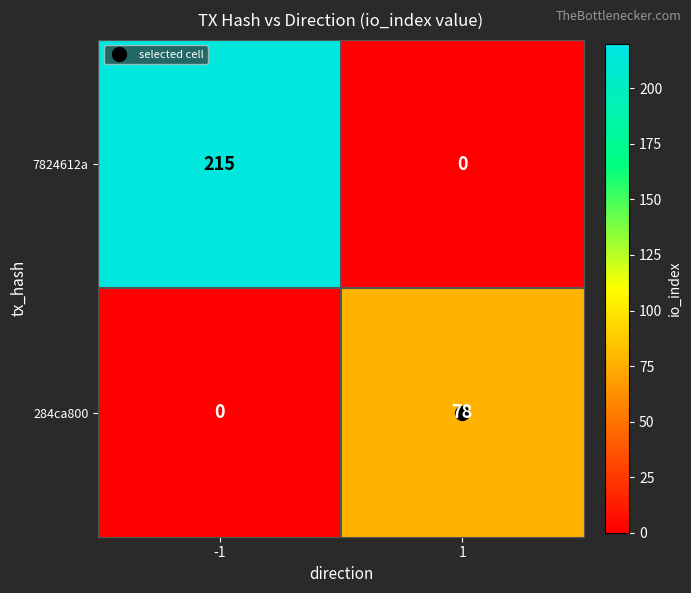

How many positive values does the 284ca800 series have?

1